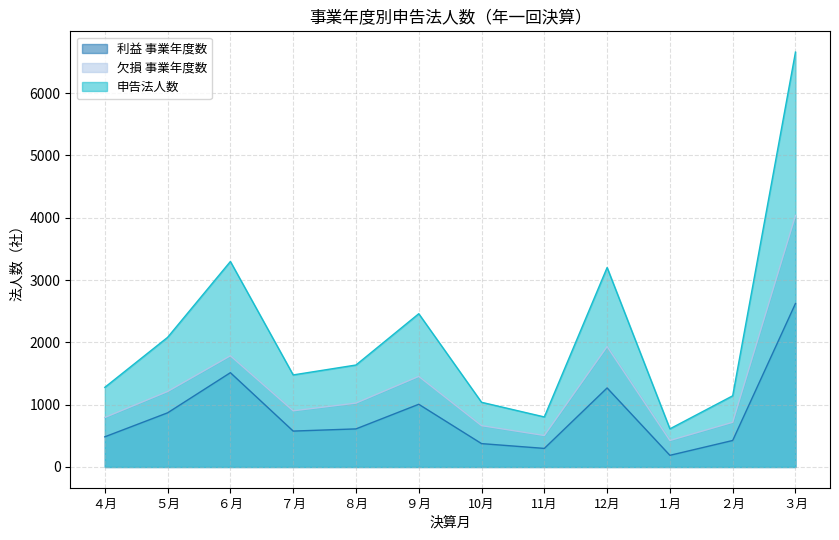

True or false: 欠損 事業年度数 and 申告法人数 cross at least once.

False